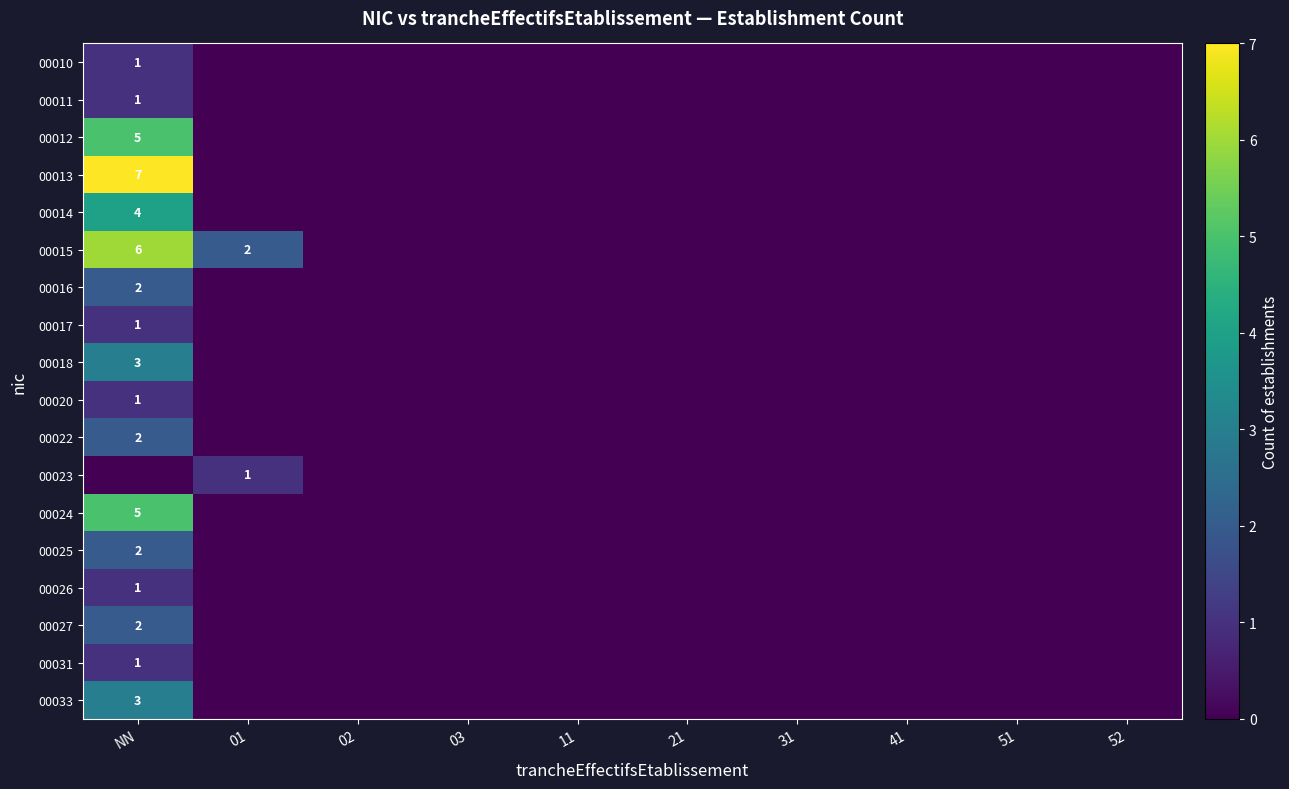

True or false: 00010 has a value of 0 at NN.

False